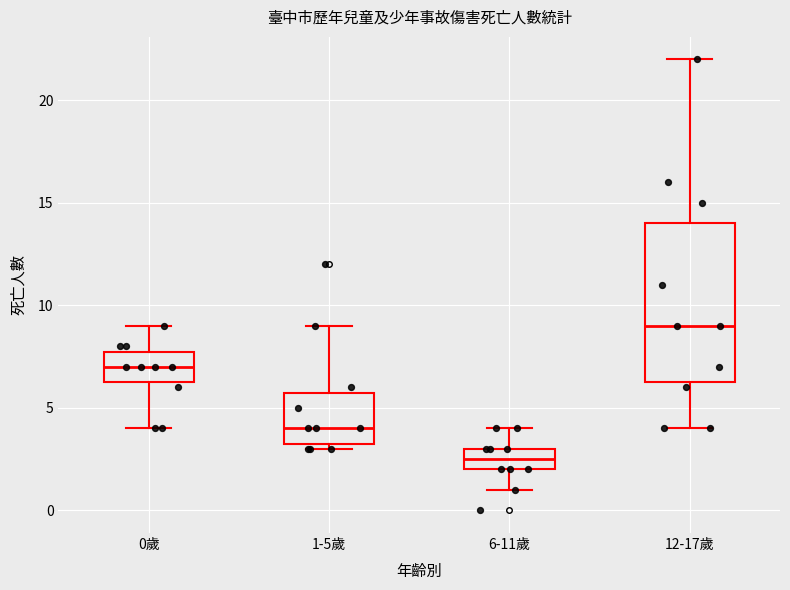

Reading left to right, transcribe this box plot: for each box, give where its median line is, the range the box spans, and where its two whiskers end, as read against the y-axis. The values are not printed on the chart, so give them approximately, as read against the axis.

0歲: median 7.0, box 6.5 to 8.0, whiskers 4.0 to 9.0
1-5歲: median 4.0, box 3.5 to 6.0, whiskers 3.0 to 9.0
6-11歲: median 2.5, box 2.0 to 3.0, whiskers 1.0 to 4.0
12-17歲: median 9.0, box 6.5 to 14.0, whiskers 4.0 to 22.0